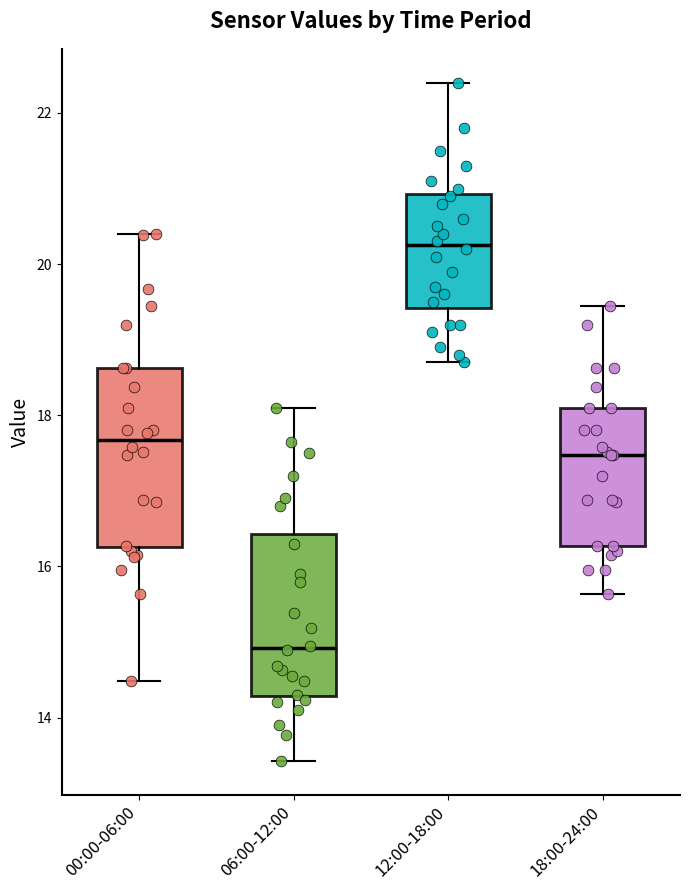

Reading left to right, read every box against the y-axis: the position of its median line, the range the box covers, and the ends of its whiskers. The values are not printed on the chart, so give them approximately, as read against the axis.

00:00-06:00: median 17.6, box 16.2 to 18.6, whiskers 14.4 to 20.4
06:00-12:00: median 15.0, box 14.2 to 16.4, whiskers 13.4 to 18.2
12:00-18:00: median 20.2, box 19.4 to 21.0, whiskers 18.8 to 22.4
18:00-24:00: median 17.4, box 16.2 to 18.2, whiskers 15.6 to 19.4